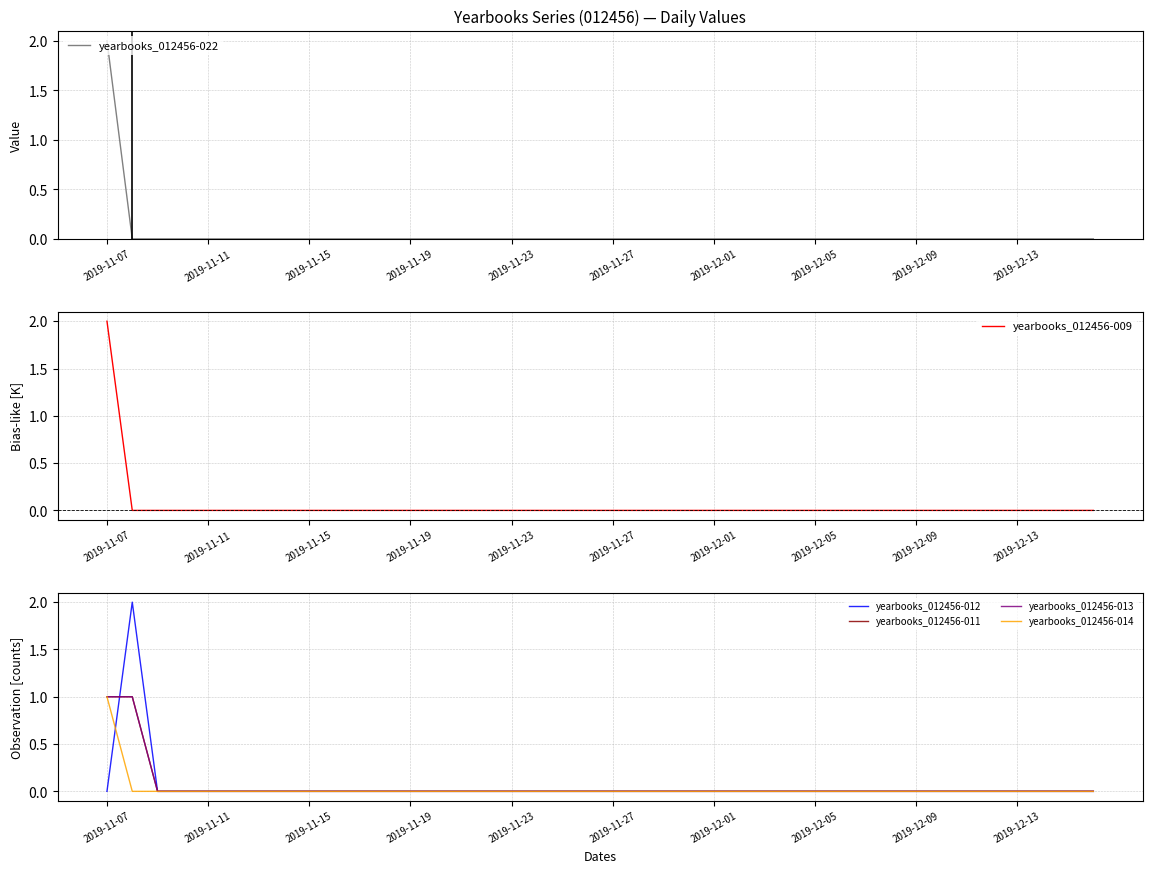

Reading right to left, extract all data points from this chart.

yearbooks_012456-022: 0	0	0	0	0	0	0	0	0	0	0	0	0	0	0	0	0	0	0	0	0	0	0	0	0	0	0	0	0	0	0	0	0	0	0	0	0	0	0	2
yearbooks_012456-009: 0	0	0	0	0	0	0	0	0	0	0	0	0	0	0	0	0	0	0	0	0	0	0	0	0	0	0	0	0	0	0	0	0	0	0	0	0	0	0	2
yearbooks_012456-012: 0	0	0	0	0	0	0	0	0	0	0	0	0	0	0	0	0	0	0	0	0	0	0	0	0	0	0	0	0	0	0	0	0	0	0	0	0	0	2	0
yearbooks_012456-011: 0	0	0	0	0	0	0	0	0	0	0	0	0	0	0	0	0	0	0	0	0	0	0	0	0	0	0	0	0	0	0	0	0	0	0	0	0	0	1	1
yearbooks_012456-013: 0	0	0	0	0	0	0	0	0	0	0	0	0	0	0	0	0	0	0	0	0	0	0	0	0	0	0	0	0	0	0	0	0	0	0	0	0	0	1	1
yearbooks_012456-014: 0	0	0	0	0	0	0	0	0	0	0	0	0	0	0	0	0	0	0	0	0	0	0	0	0	0	0	0	0	0	0	0	0	0	0	0	0	0	0	1